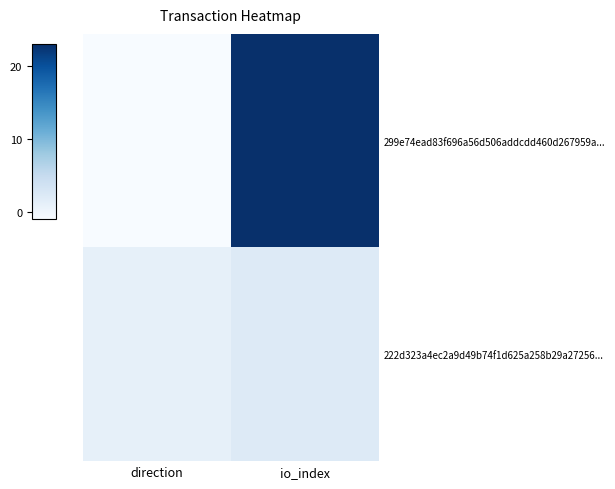

At how many categories does at least one series exceed 2?

1